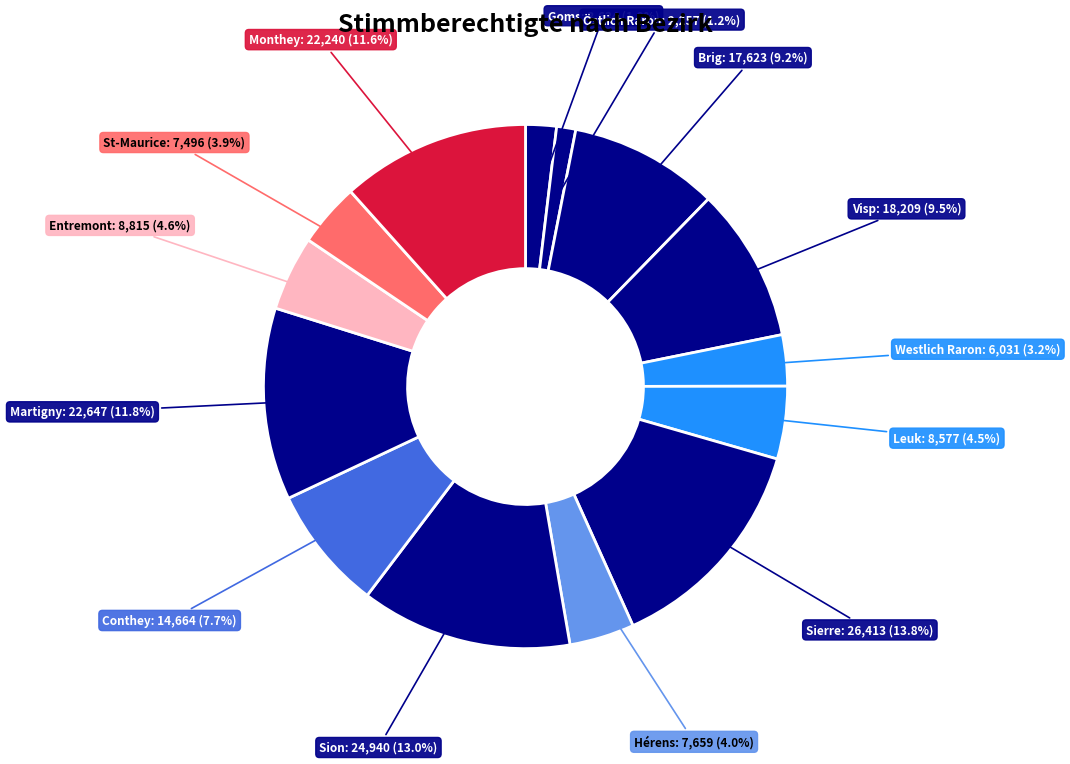

How many slices are in this pie chart?

14